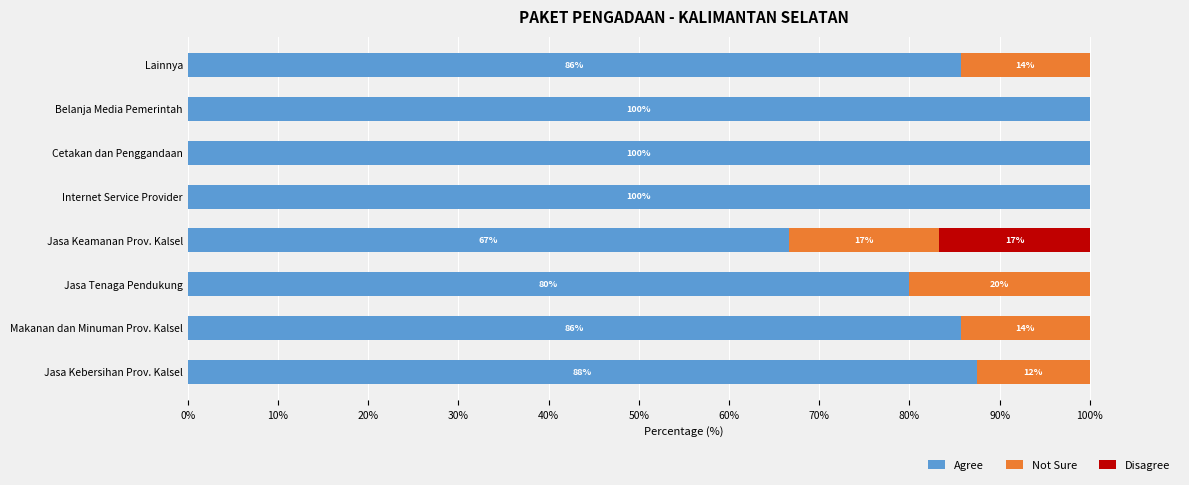

How many distinct data groups are displayed?

3